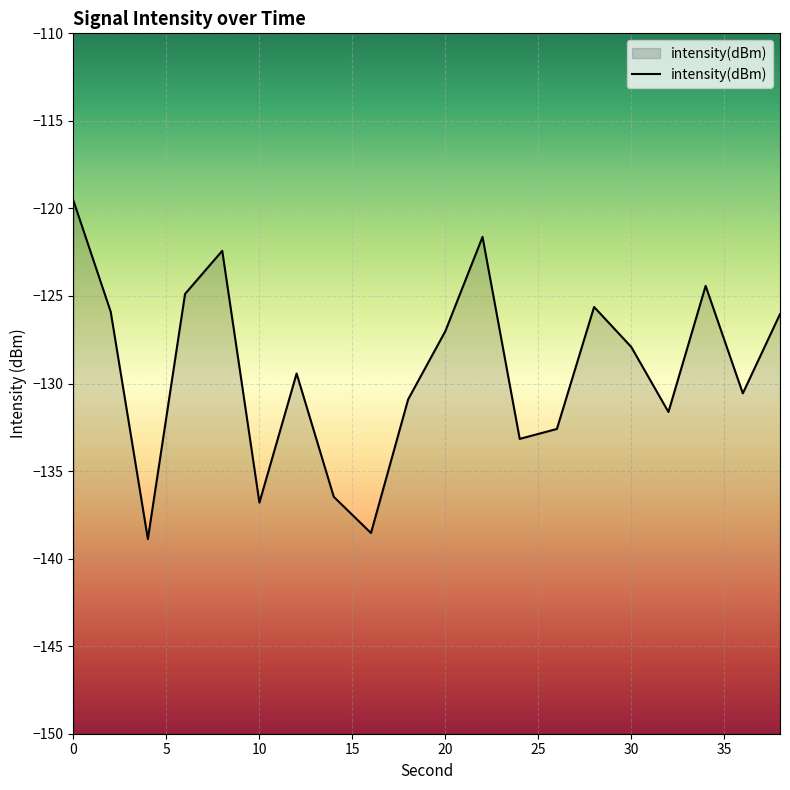

What is the difference between the maximum and minimum values?

19.3